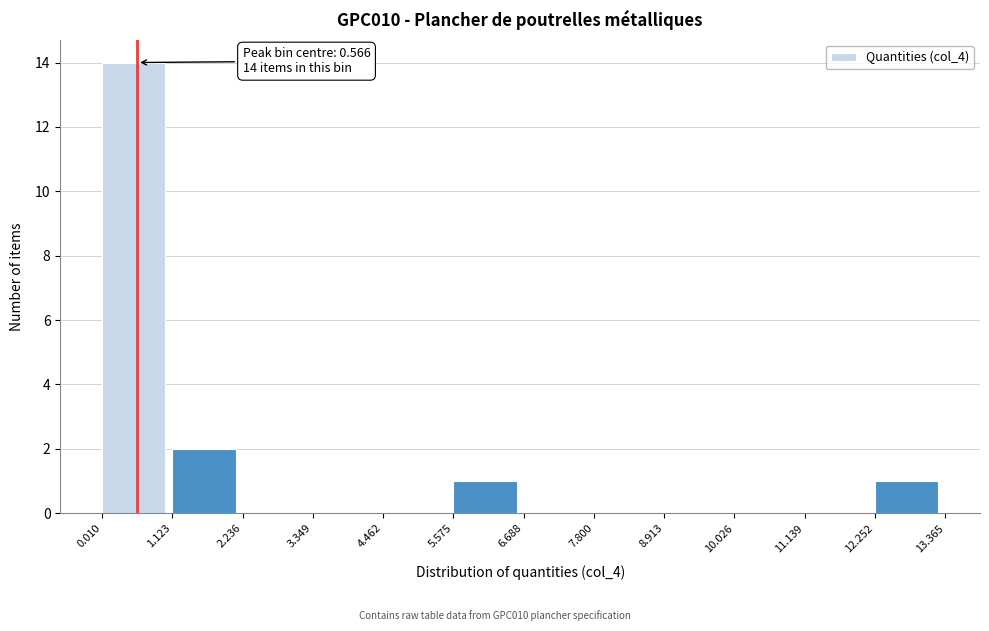

Which range on the x-axis has the tallest bar?

0.010 to 1.123